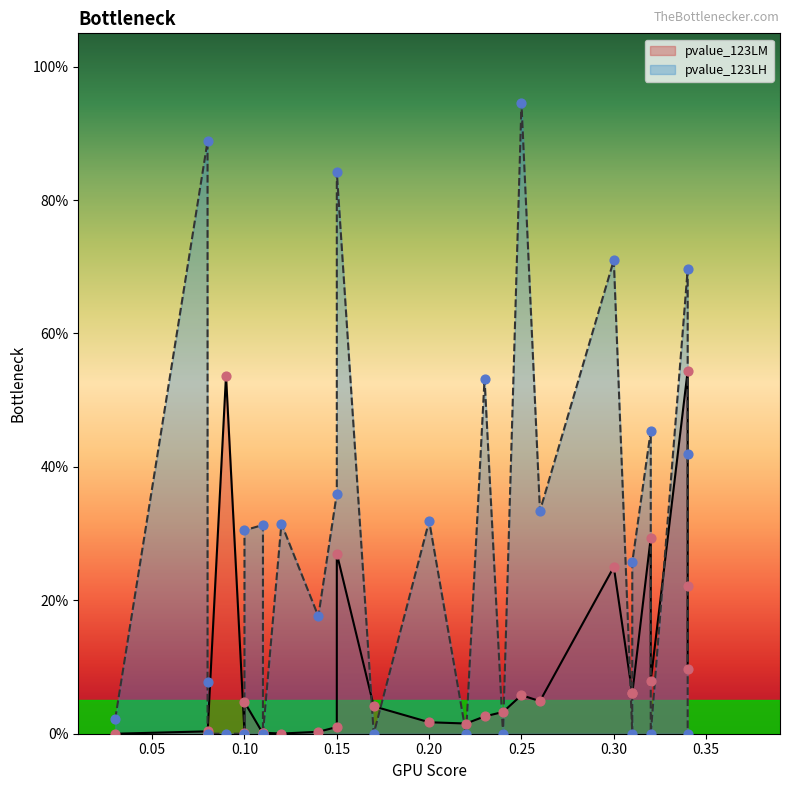

Which series has the largest total across all categories?

pvalue_123LH